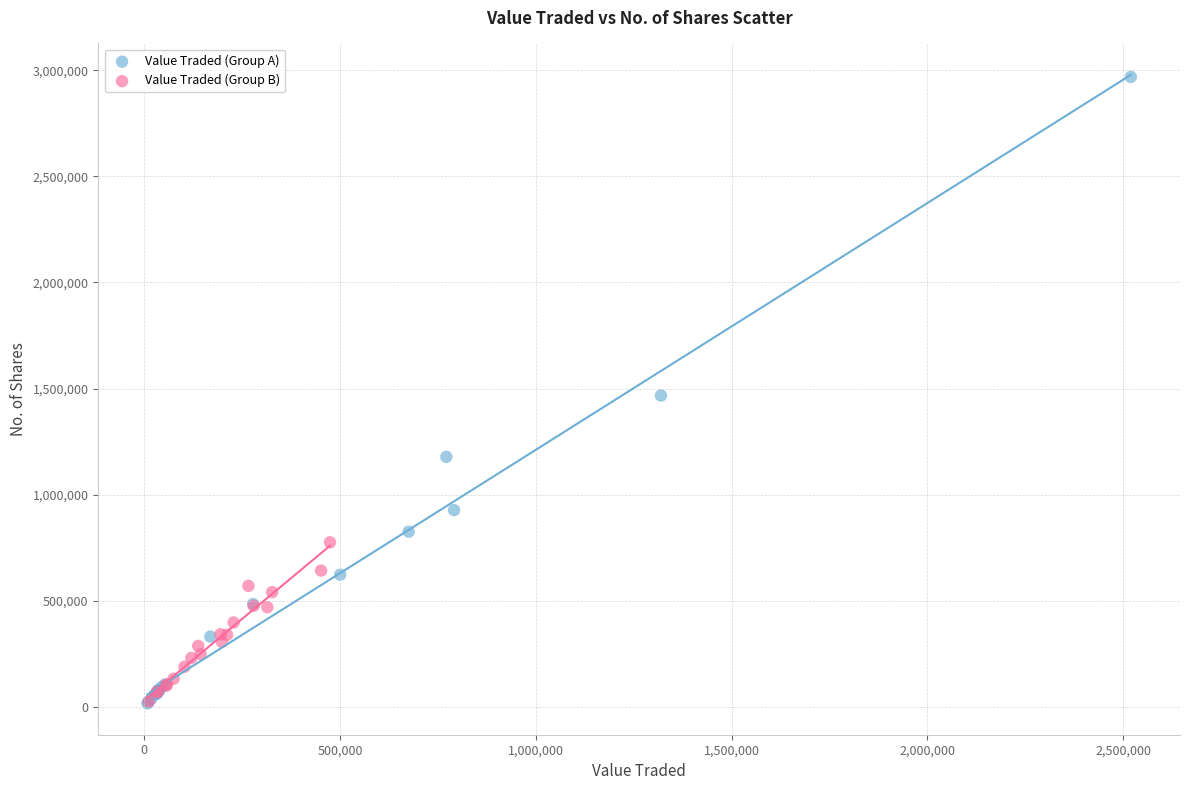

Which series contains the highest Y value?

Value Traded (Group A)